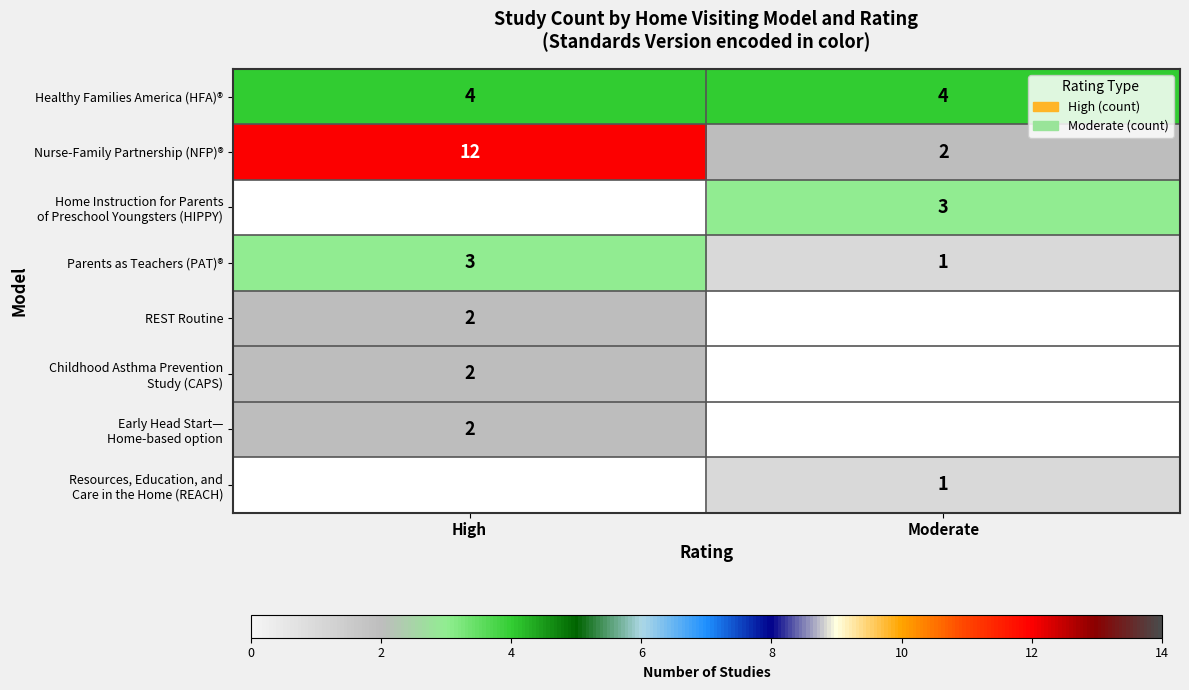

Is it true that Parents as Teachers (PAT)® equals 3 at High?

True